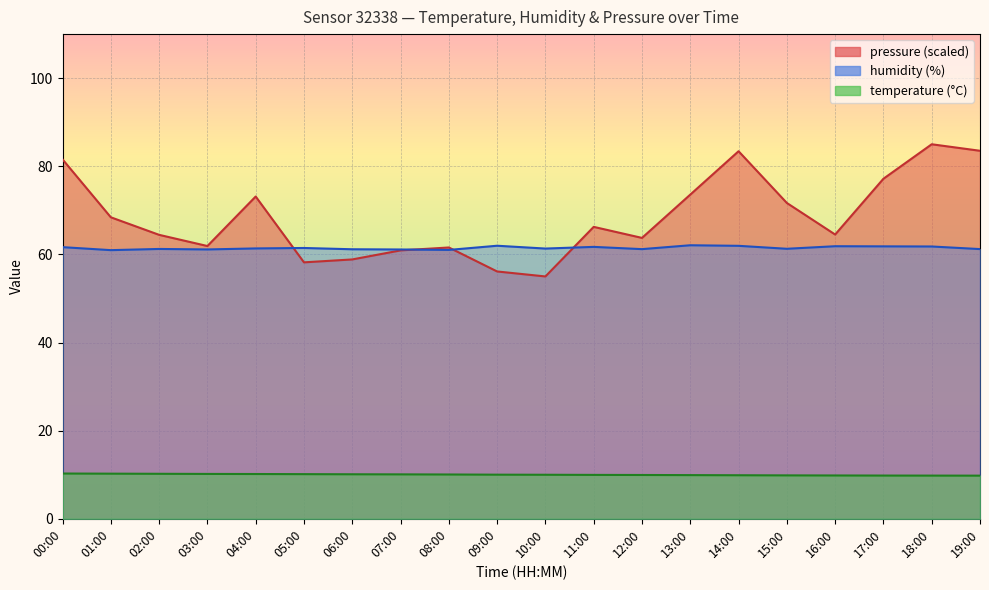

Reading left to right, list all the values displayed in this chart.

temperature: 10.3	10.2	10.2	10.2	10.2	10.1	10.1	10.1	10.1	10.0	10.0	10.0	9.9	9.9	9.9	9.8	9.8	9.8	9.8	9.8
humidity: 61.6	61.0	61.2	61.1	61.4	61.5	61.2	61.1	61.0	62.0	61.3	61.7	61.2	62.1	62.0	61.3	61.9	61.8	61.8	61.2
pressure_norm: 81.6	68.4	64.4	61.9	73.1	58.2	58.9	60.9	61.6	56.1	55.0	66.3	63.7	73.6	83.4	71.7	64.5	77.2	85.0	83.5